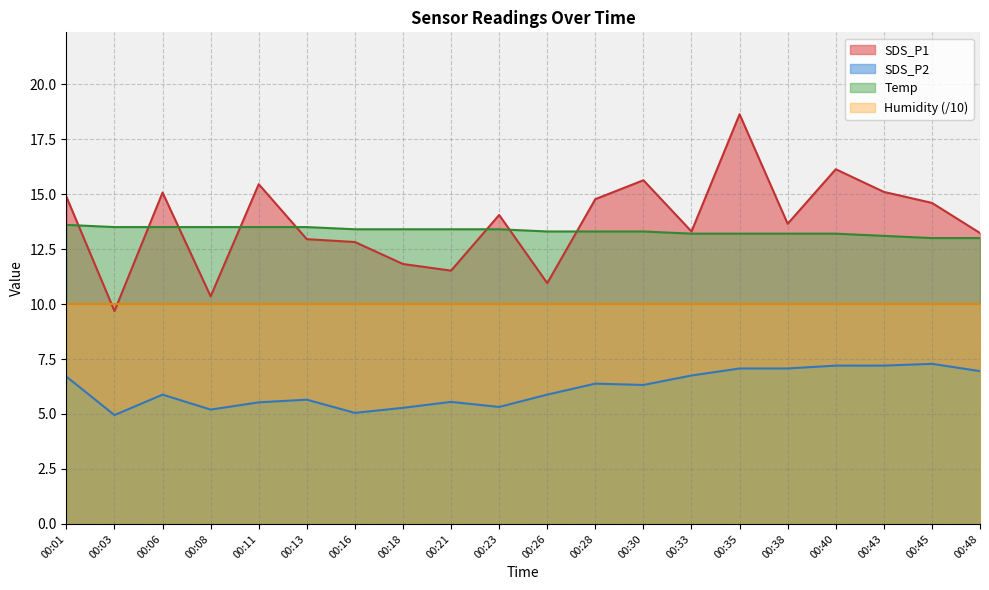

Does the chart display data point markers on the line(s)?

No